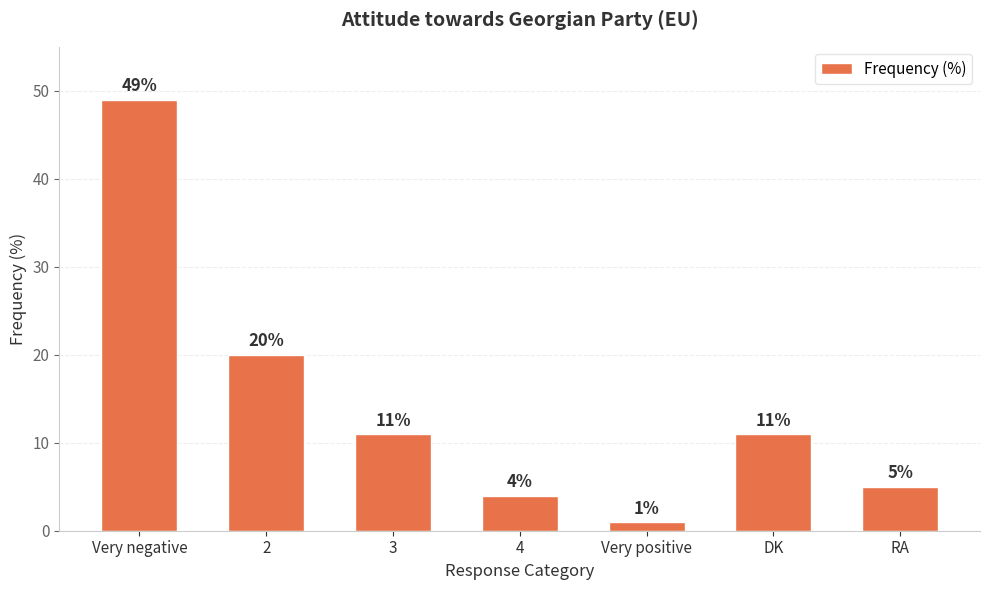

Which has a higher value, 2 or RA?

2